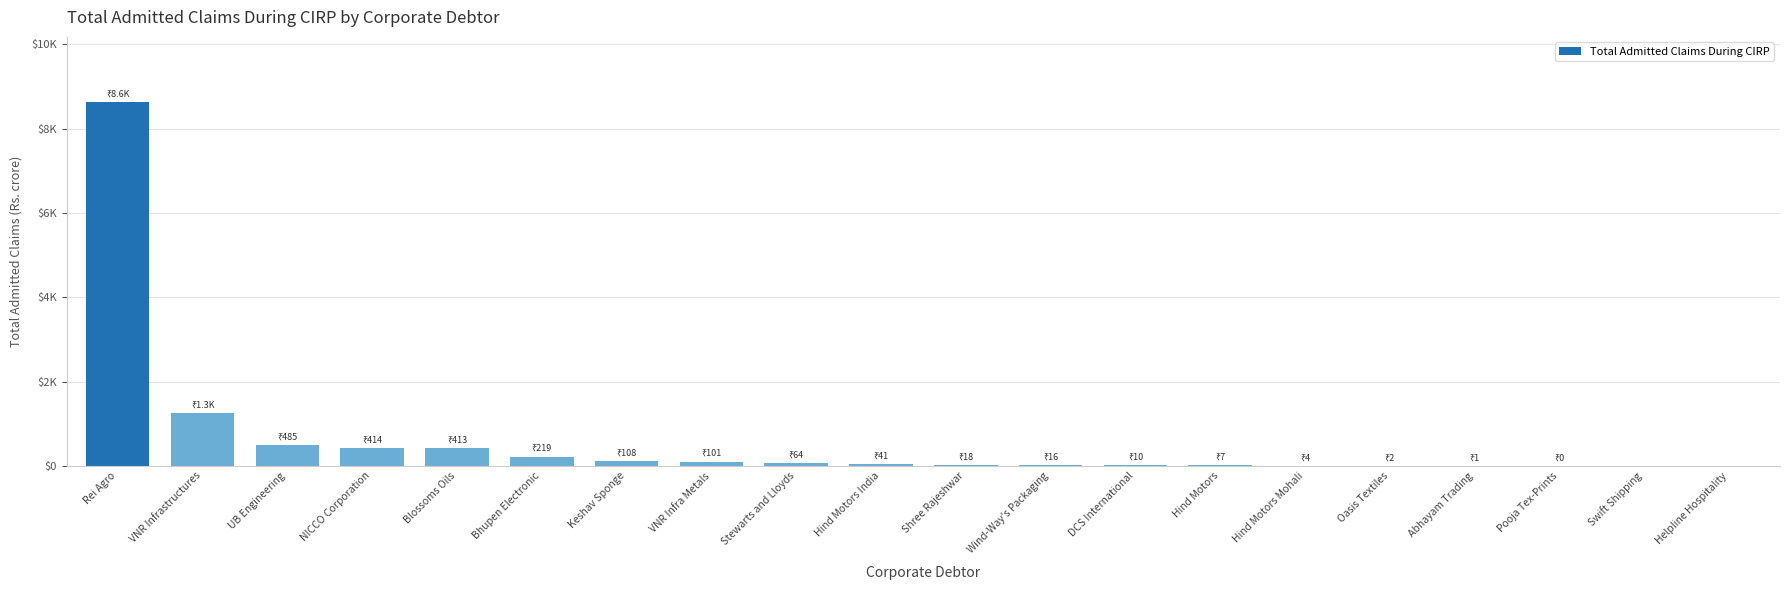

What is the difference between the maximum and minimum values?

8625.9